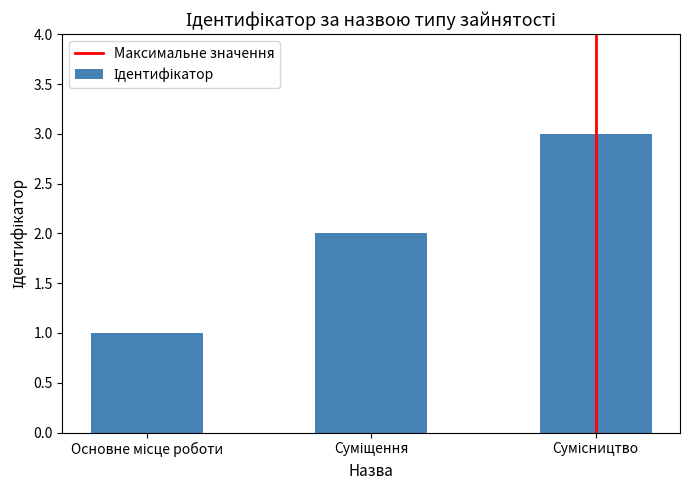

How many bars are there in total?

3